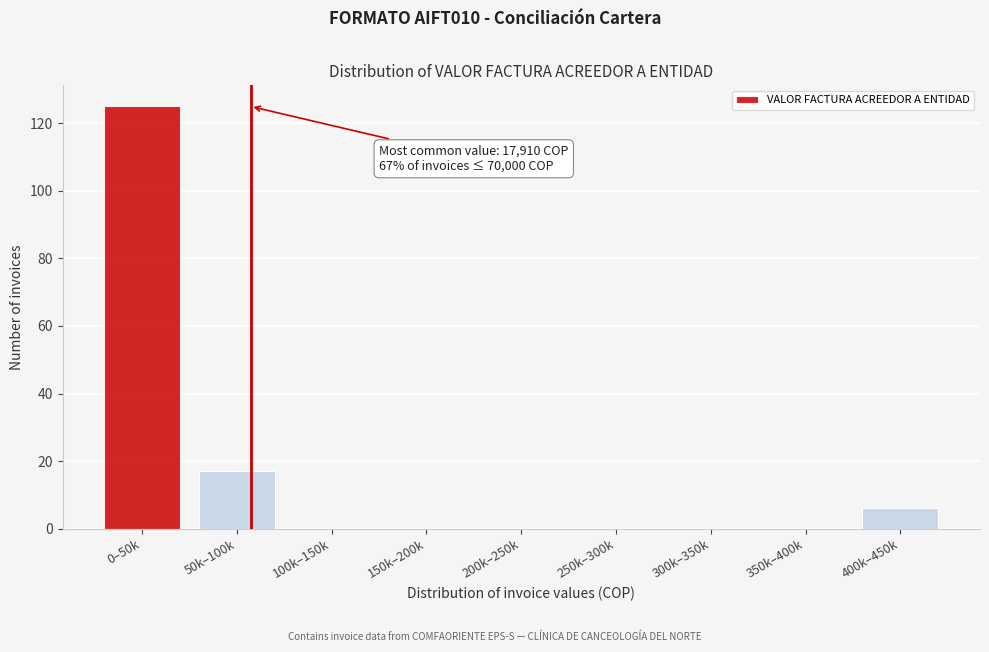

Reading left to right, transcribe all the data shown in this chart.

0–50k=125	50k–100k=17	100k–150k=0	150k–200k=0	200k–250k=0	250k–300k=0	300k–350k=0	350k–400k=0	400k–450k=6